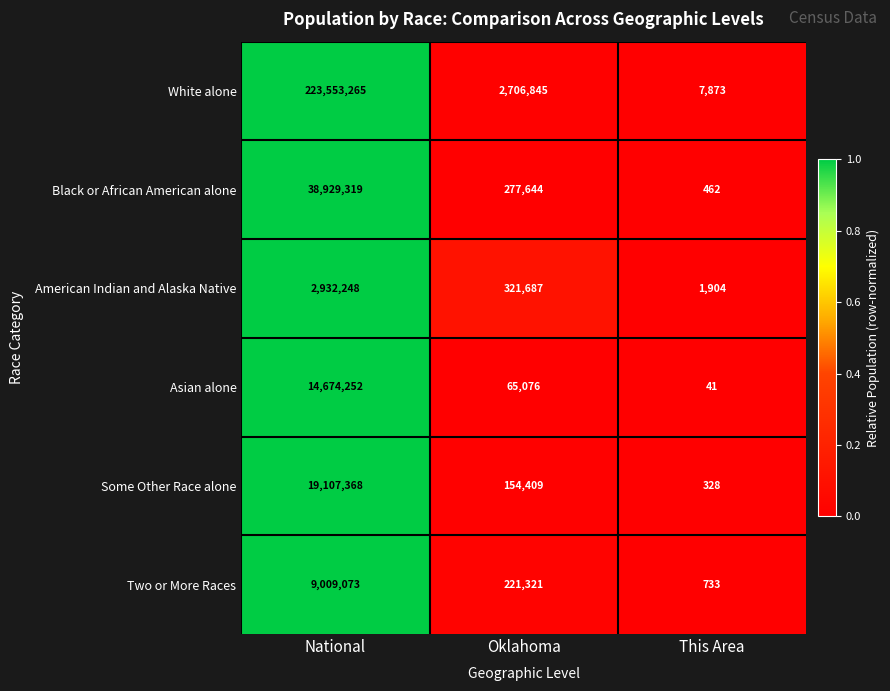

What is the difference between the White alone values at National and Oklahoma?

220846420